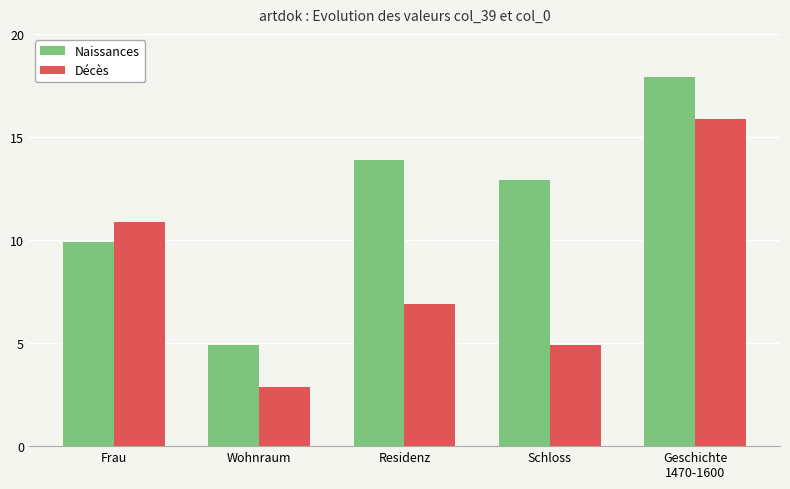

What are all the series names shown in the legend?

Naissances, Décès